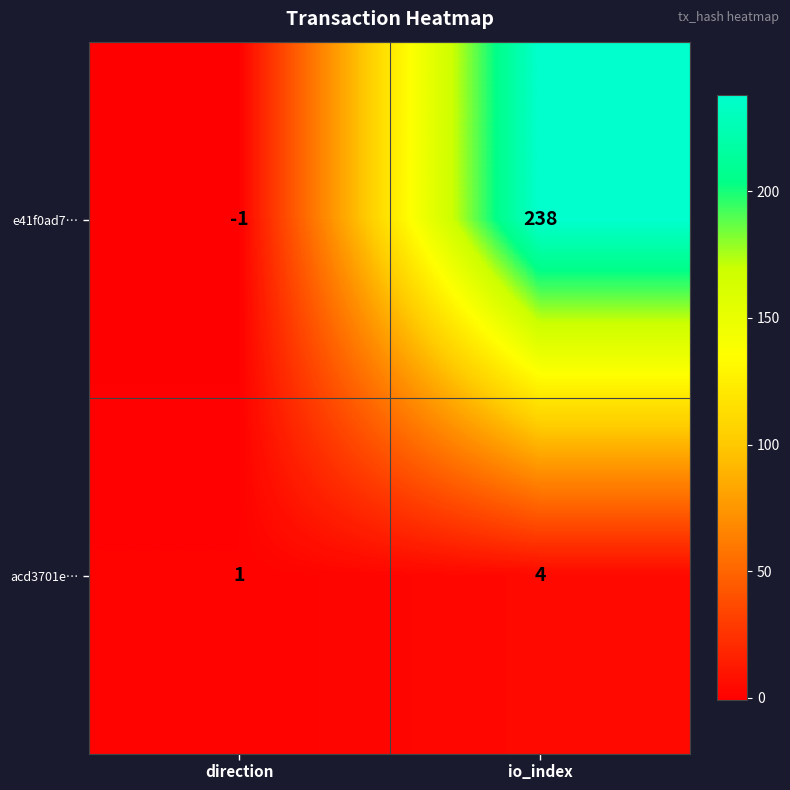

What is the approximate value of e41f0ad7… at io_index?

238